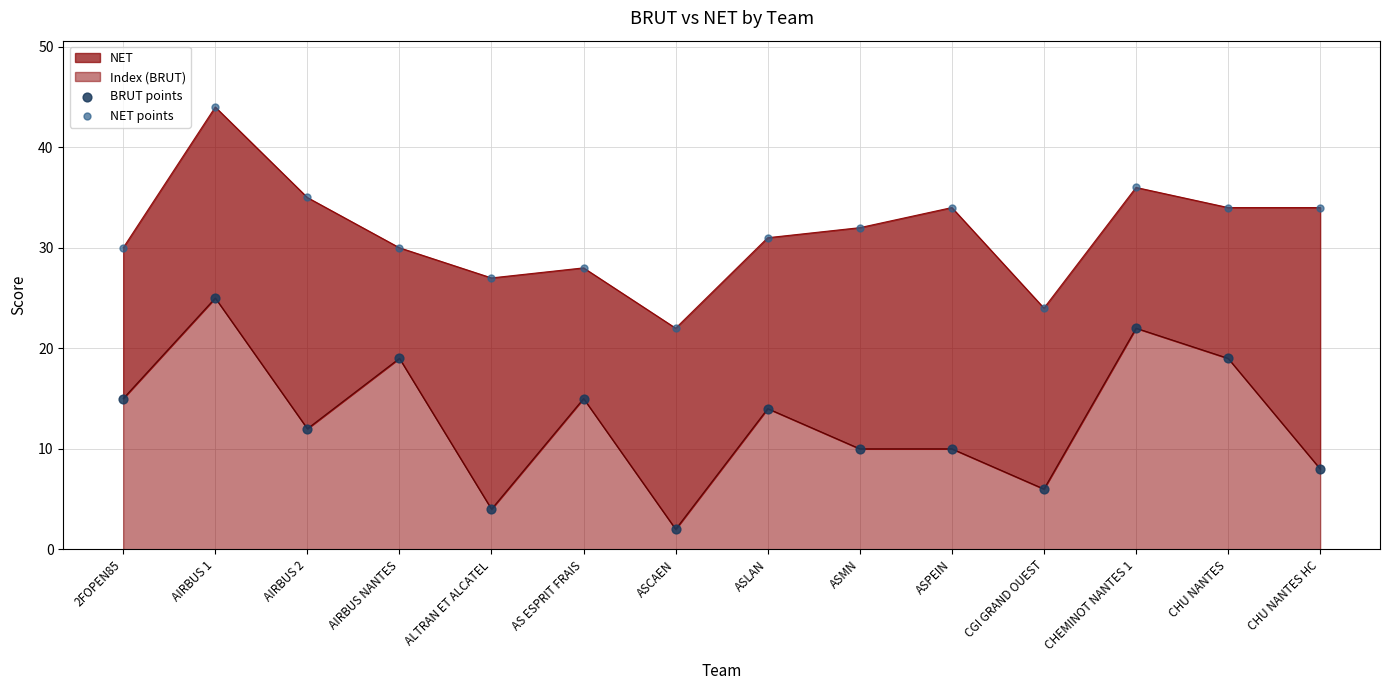

Is the value of BRUT points at ASCAEN greater than the value of NET points at ALTRAN ET ALCATEL?

No